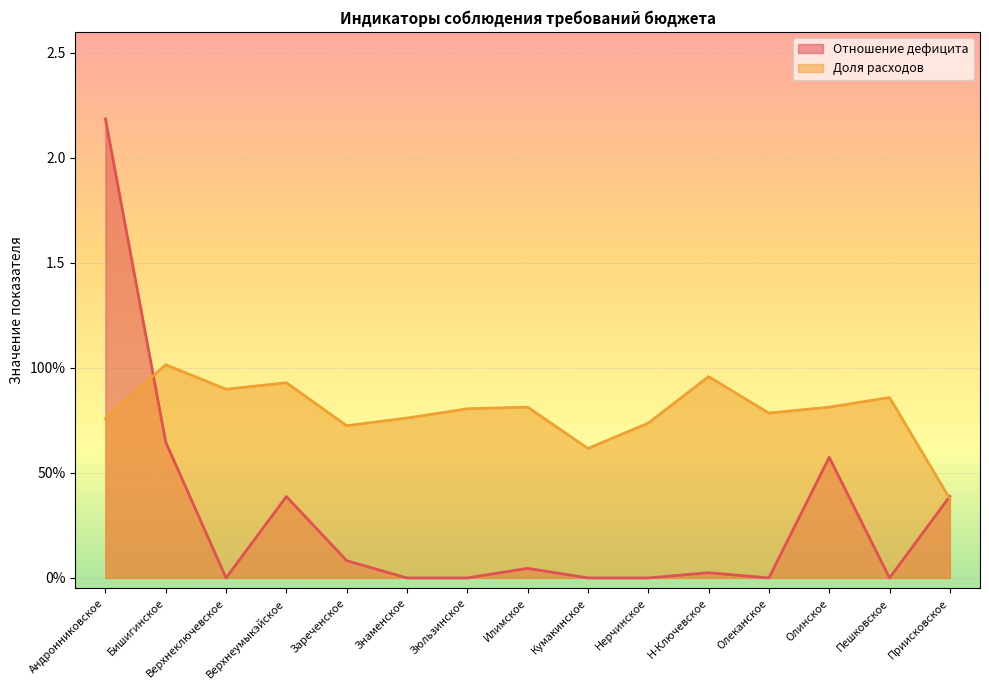

What is the label of the 15th point from the right?

Андронниковское